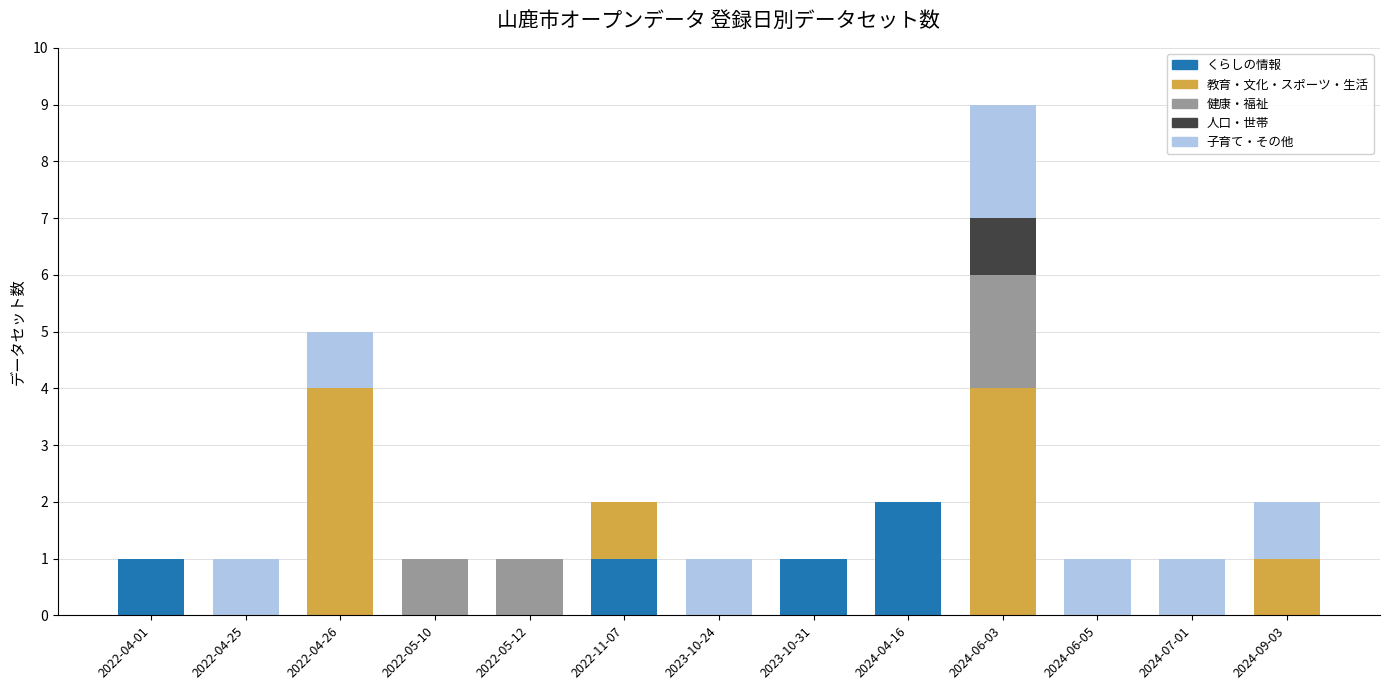

The くらしの情報 series shows 1 at 2022-11-07. True or false?

True